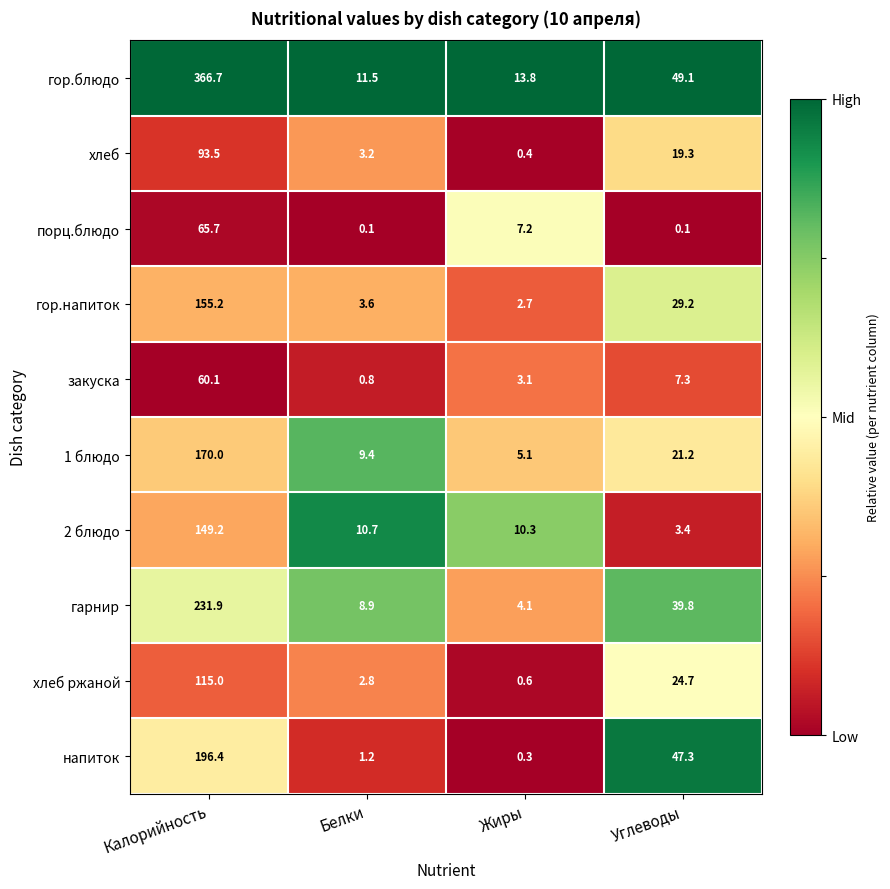

What is the lowest value of the 1 блюдо series?

5.1